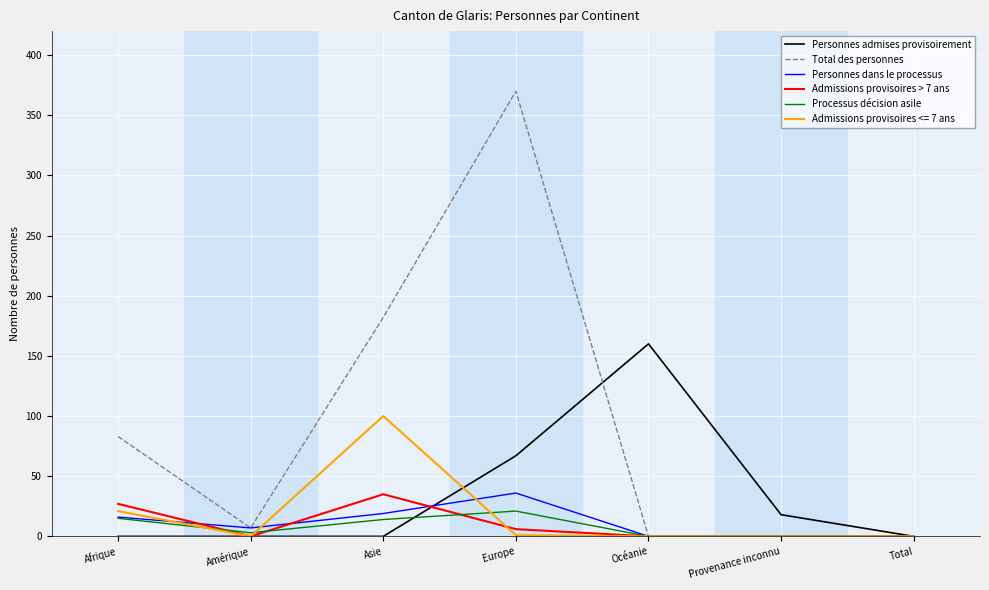

What is the total value across all series at Asie?

350